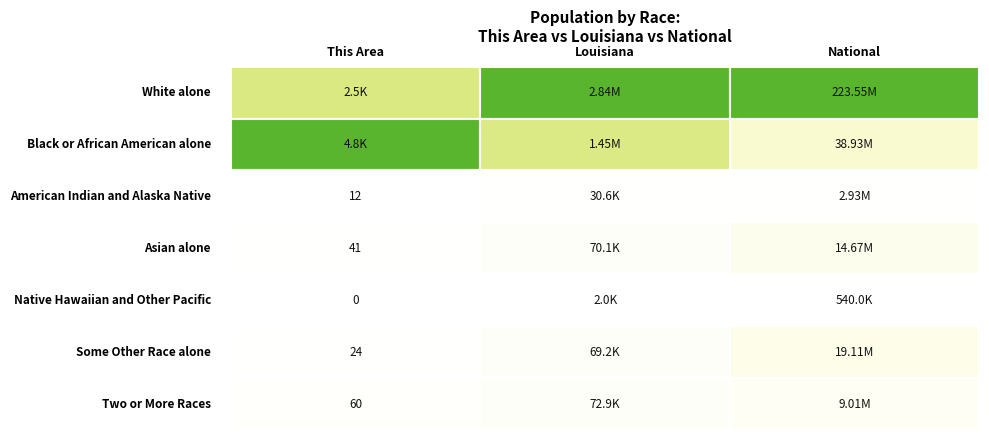

True or false: Two or More Races has a value of 9009073 at 2.

True